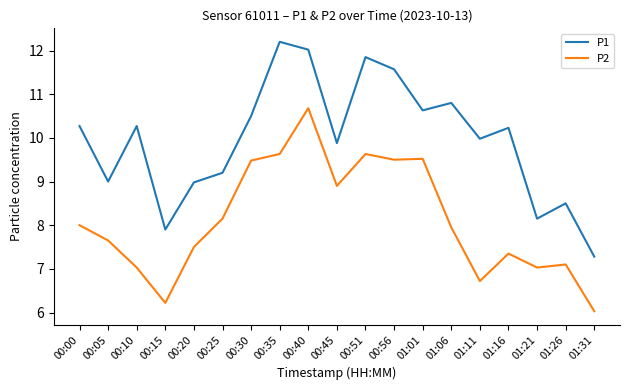

What is the sum of all P1 values?

189.2